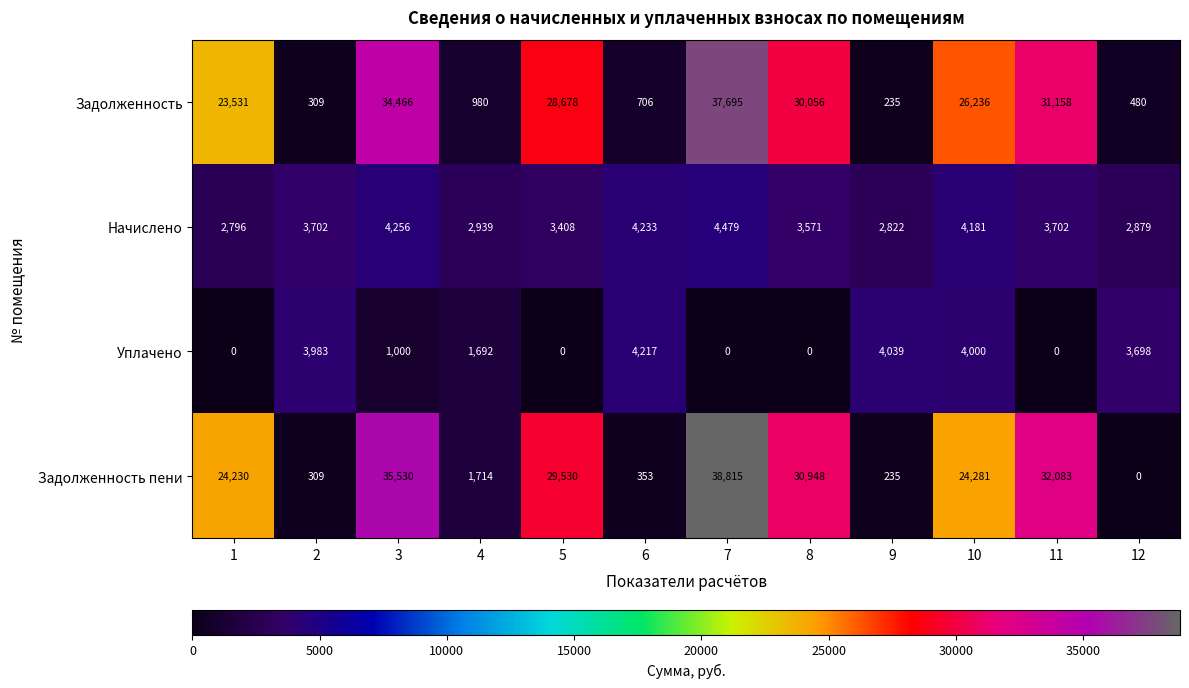

The Начислено series shows 2796 at 1. True or false?

True